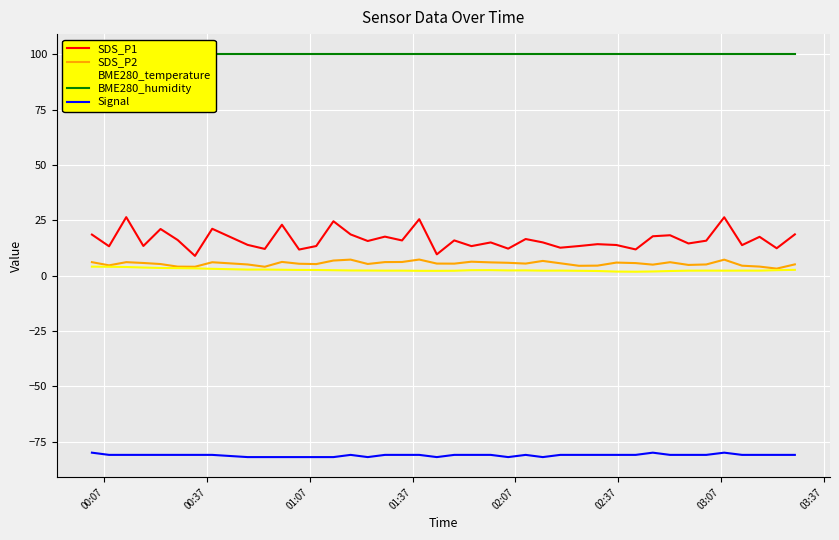

True or false: SDS_P2 and Signal intersect in this chart.

False